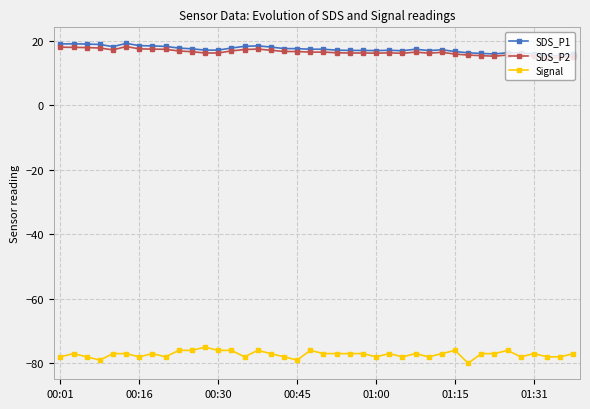

How many series are shown in this chart?

3